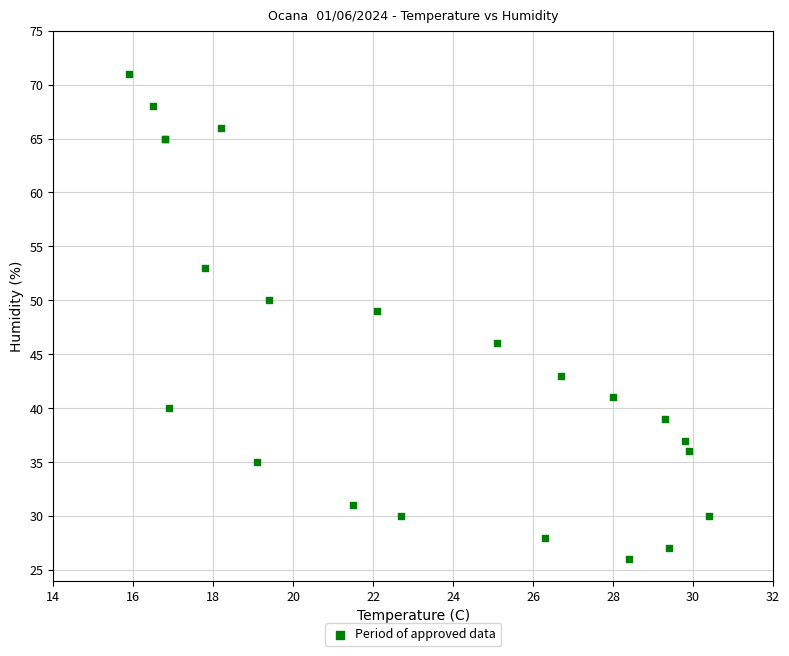

What Y value in the scatter plot is closest to 48?

49